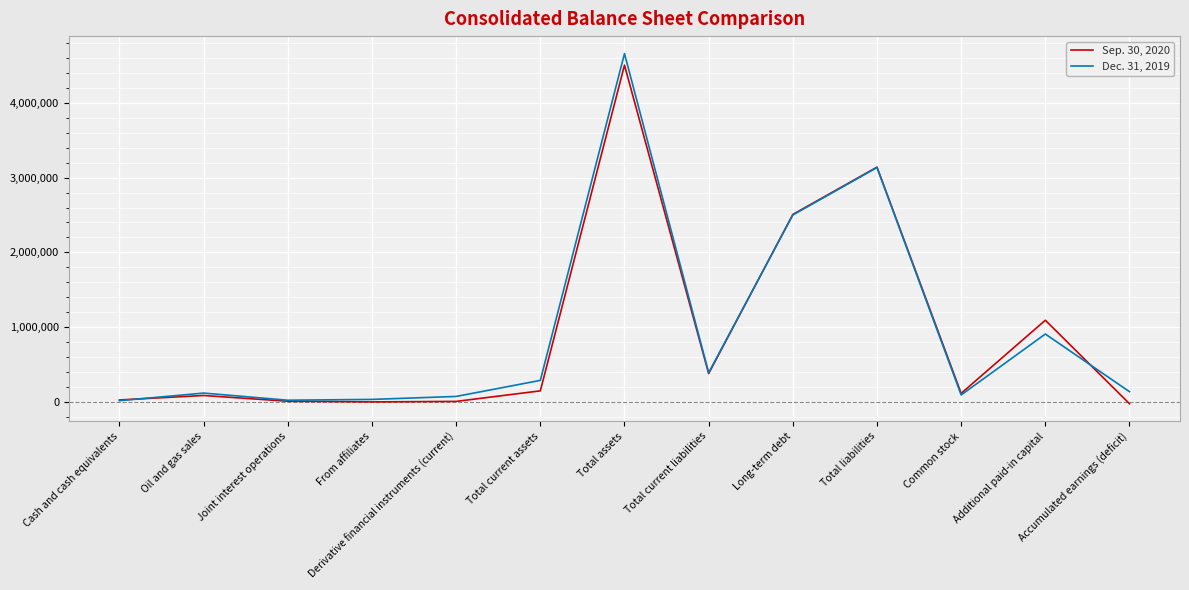

Does the chart have visible grid lines?

Yes